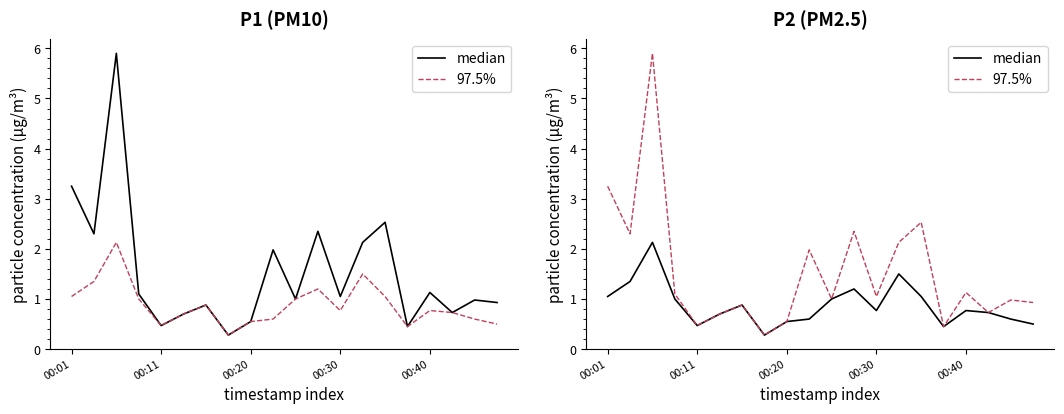

How many distinct data groups are displayed?

2